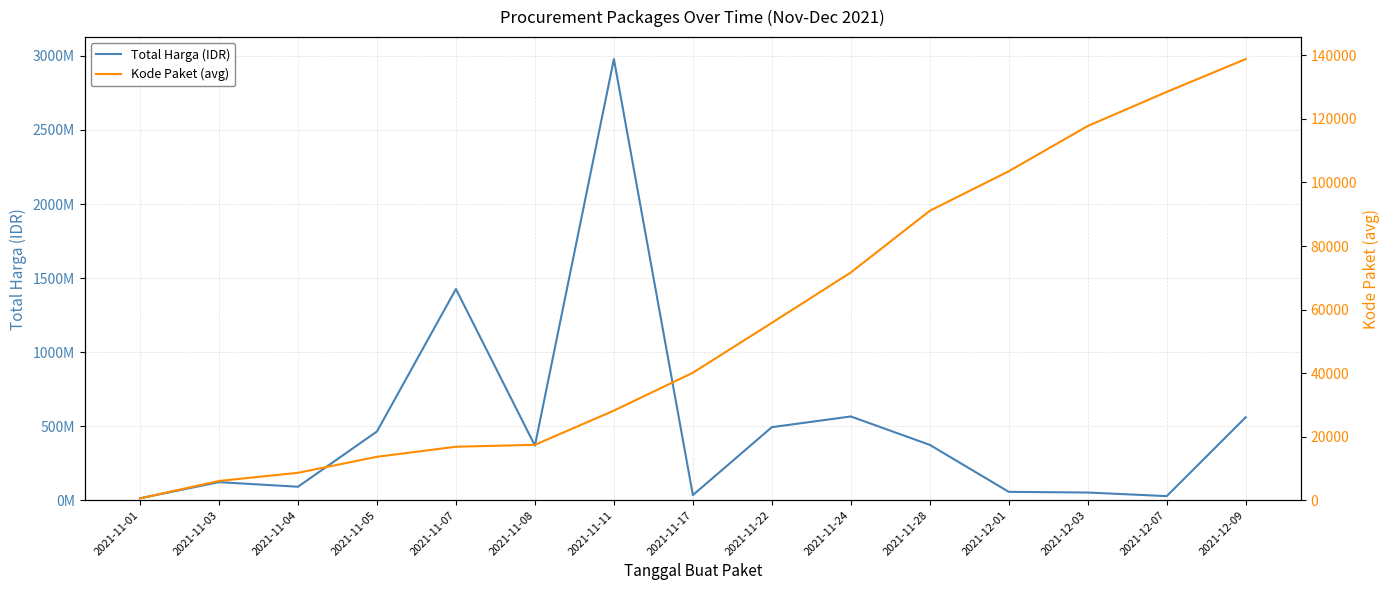

True or false: Kode Paket (avg) has a value of 55826 at 2021-11-22.

True